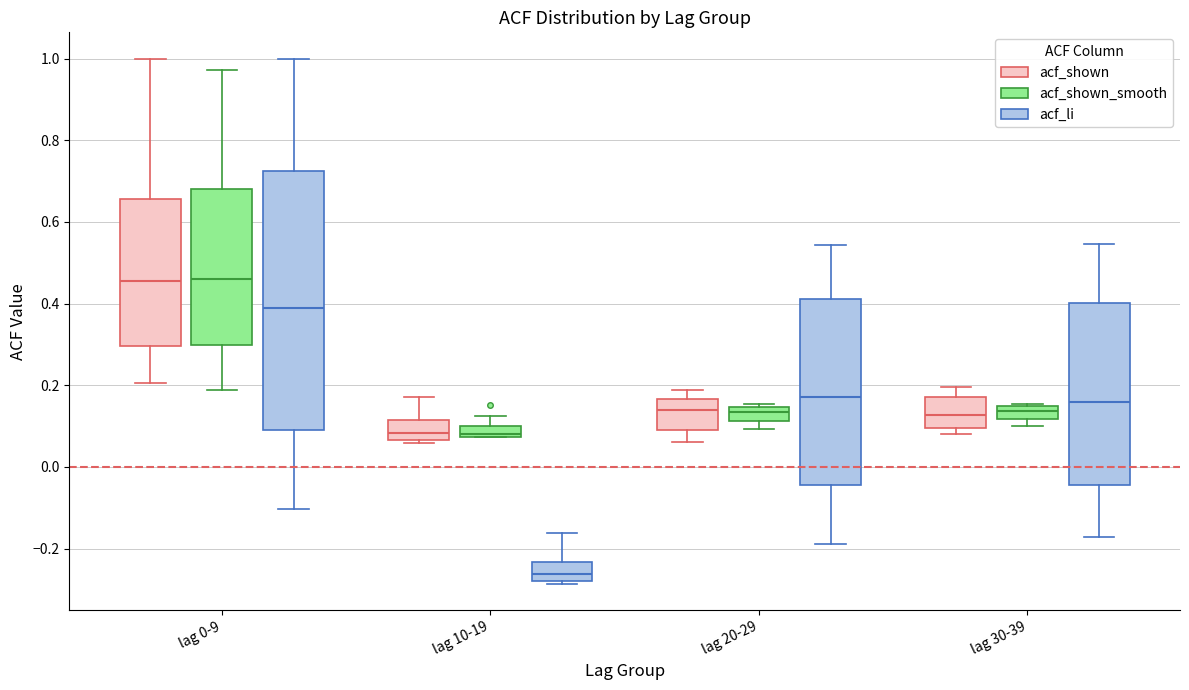

Where is the upper edge of the box for lag 0-9 (acf_shown_smooth) on the y-axis? The values are not printed on the chart, so give them approximately, as read against the axis.

0.68